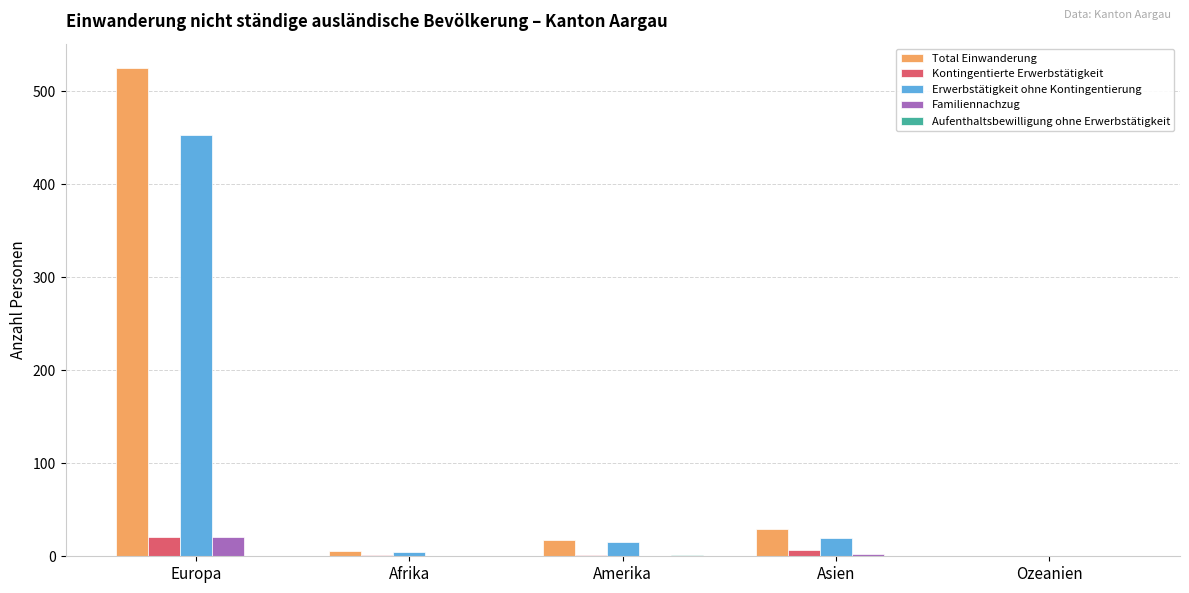

What is the highest value of the Total Einwanderung series?

525